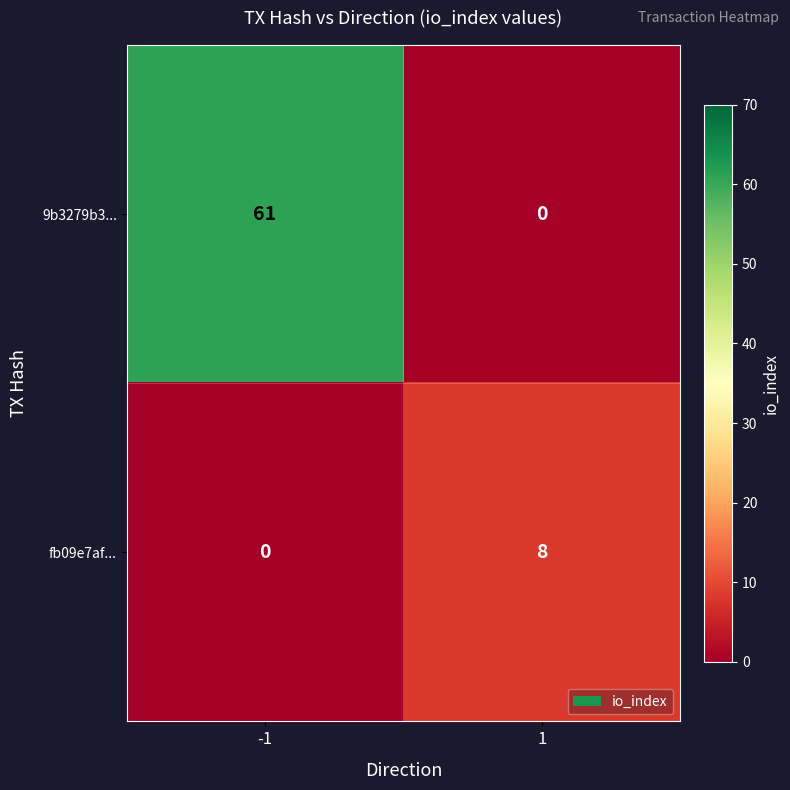

What is the highest value of the fb09e7af... series?

8